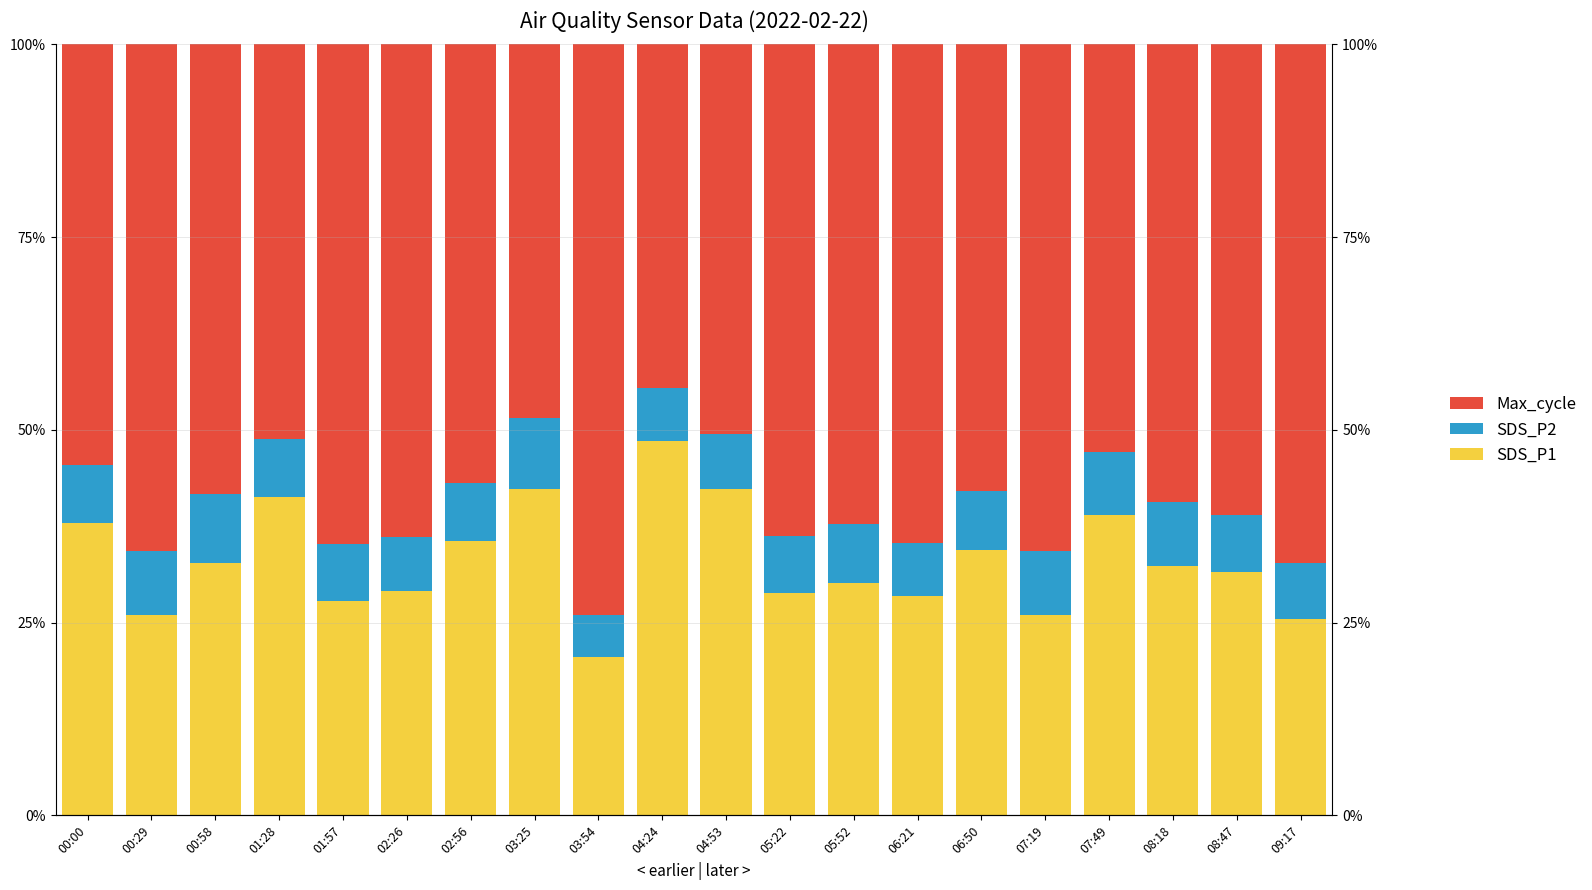

What is the highest value of the SDS_P1 series?

48.5